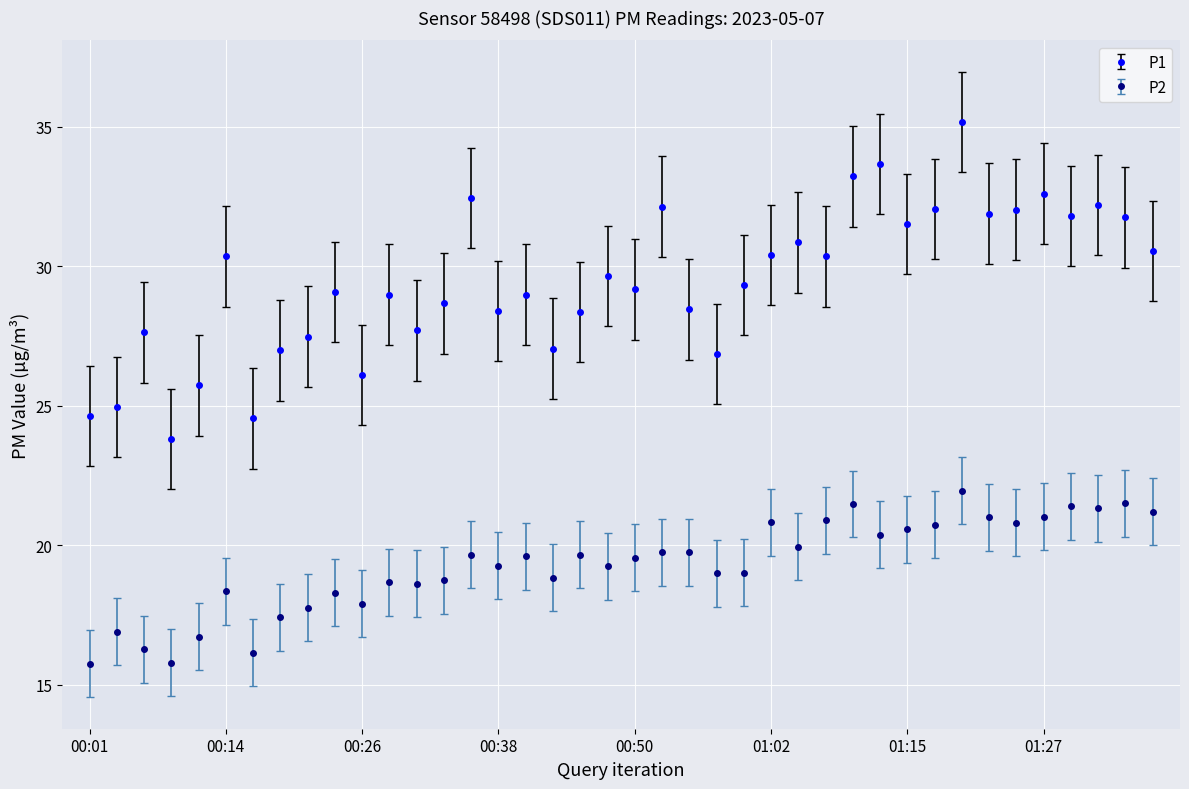

What is the maximum value for P1?

35.2